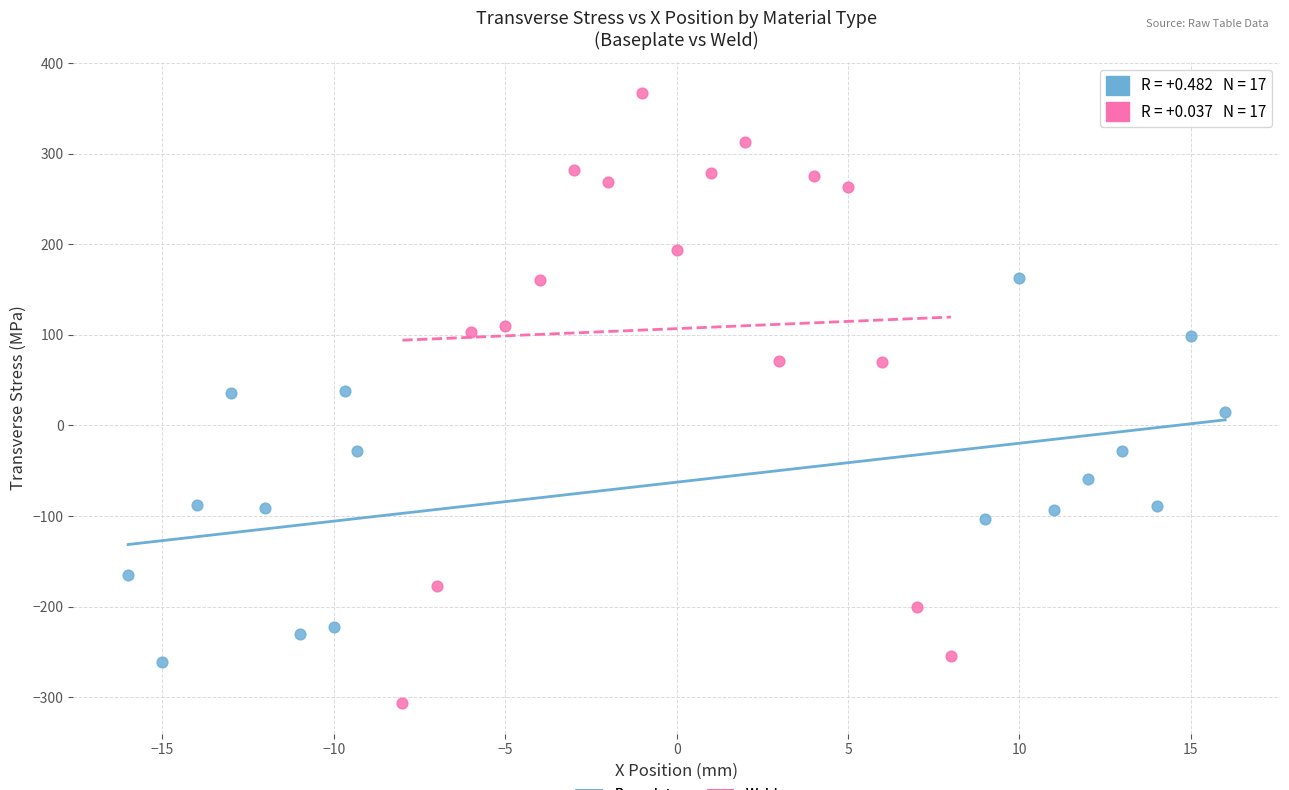

Which series contains the highest Y value?

Weld